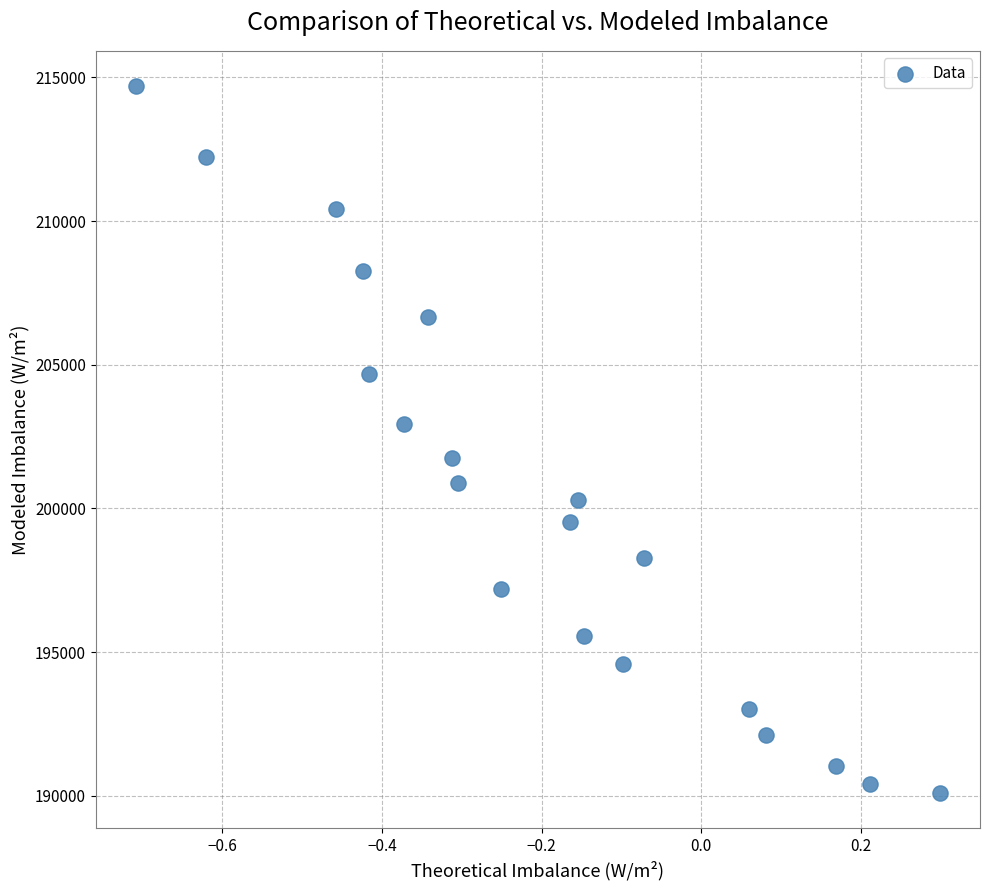

What is the range of X values (max minus min)?

1.0